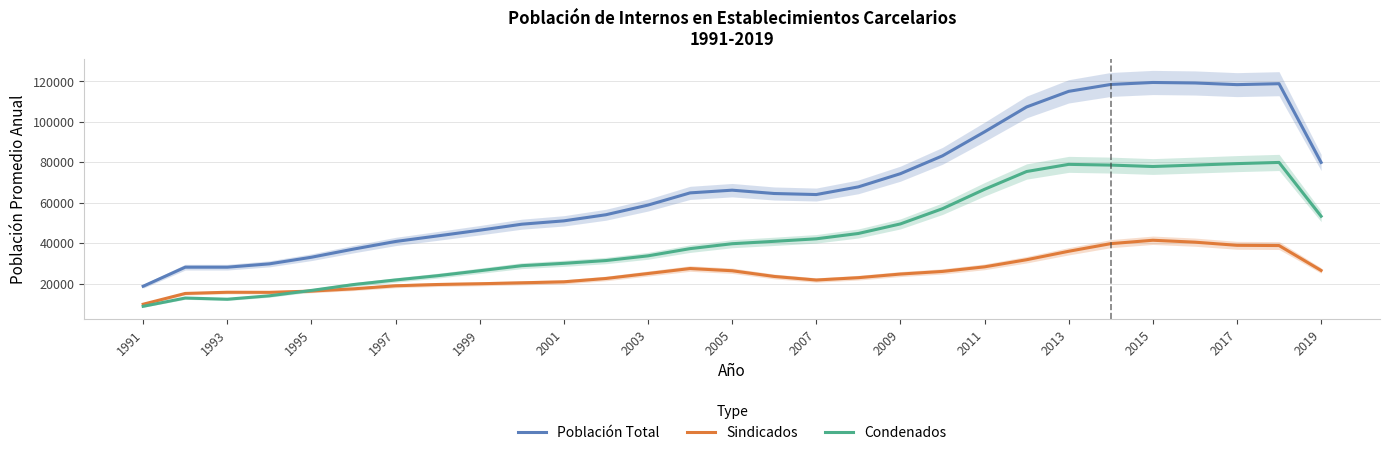

The value of Población Total at 2009 is 26073.8. True or false?

False